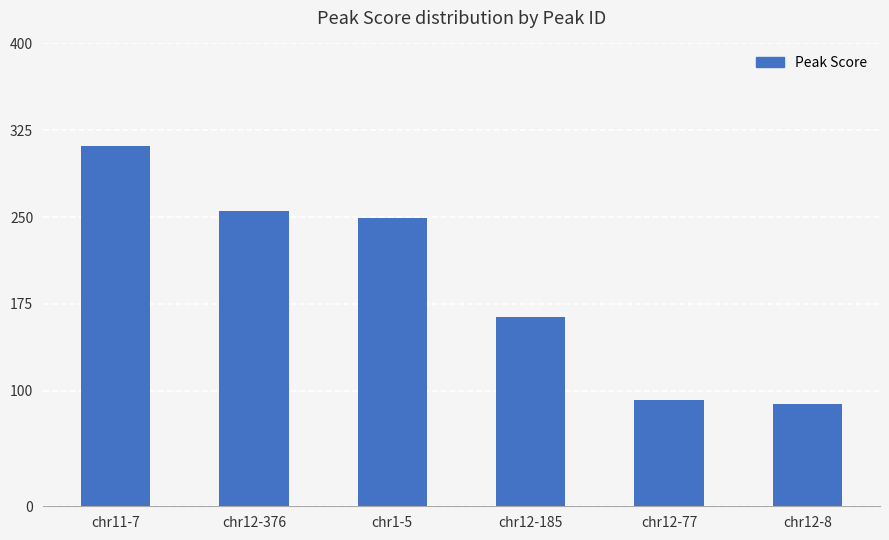

Reading left to right, transcribe all the data shown in this chart.

chr11-7=311.2	chr12-376=255.5	chr1-5=248.9	chr12-185=163.8	chr12-77=91.7	chr12-8=88.4